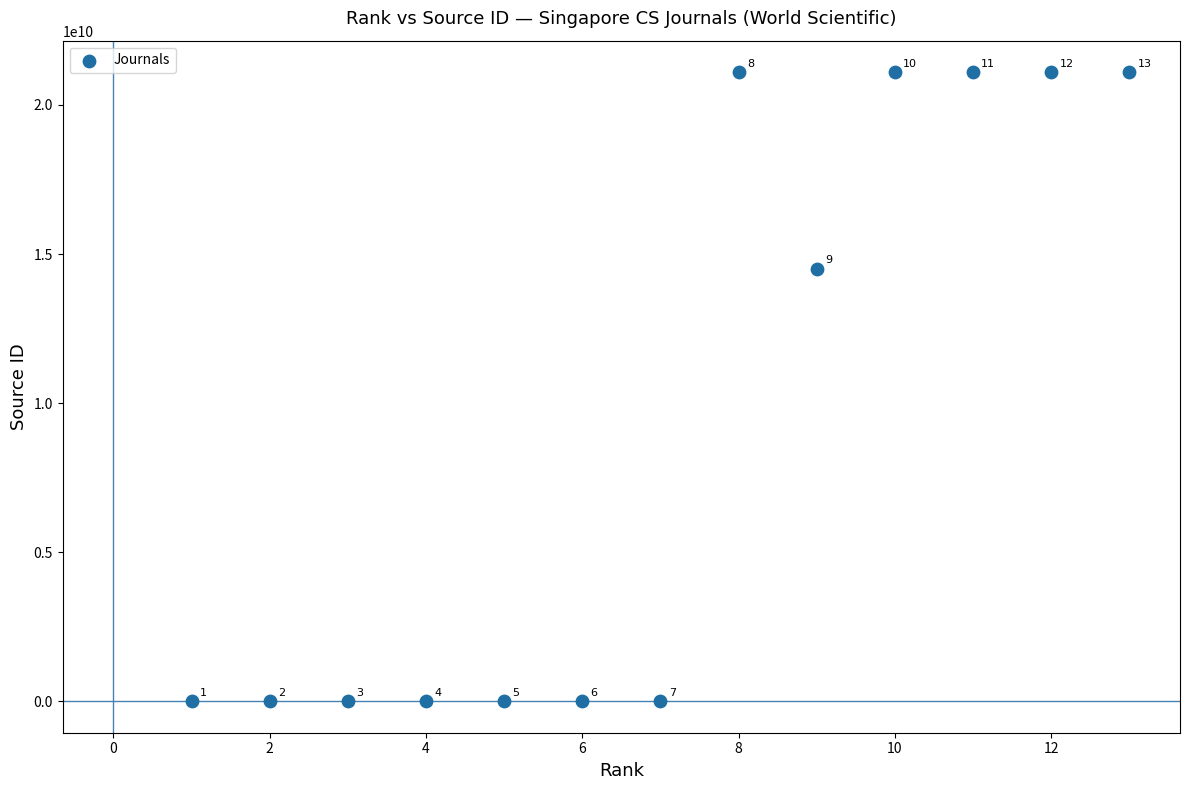

What Y value in the scatter plot is closest to 10550534112?

14500154706